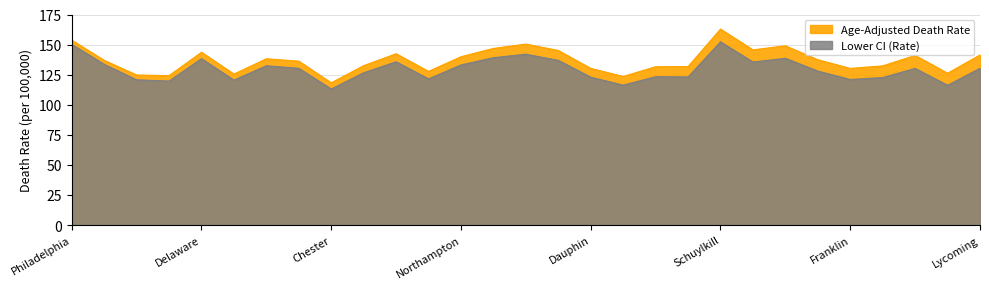

List the series in order of their overall mean, lowest first.

Lower CI (Rate), Age-Adjusted Death Rate